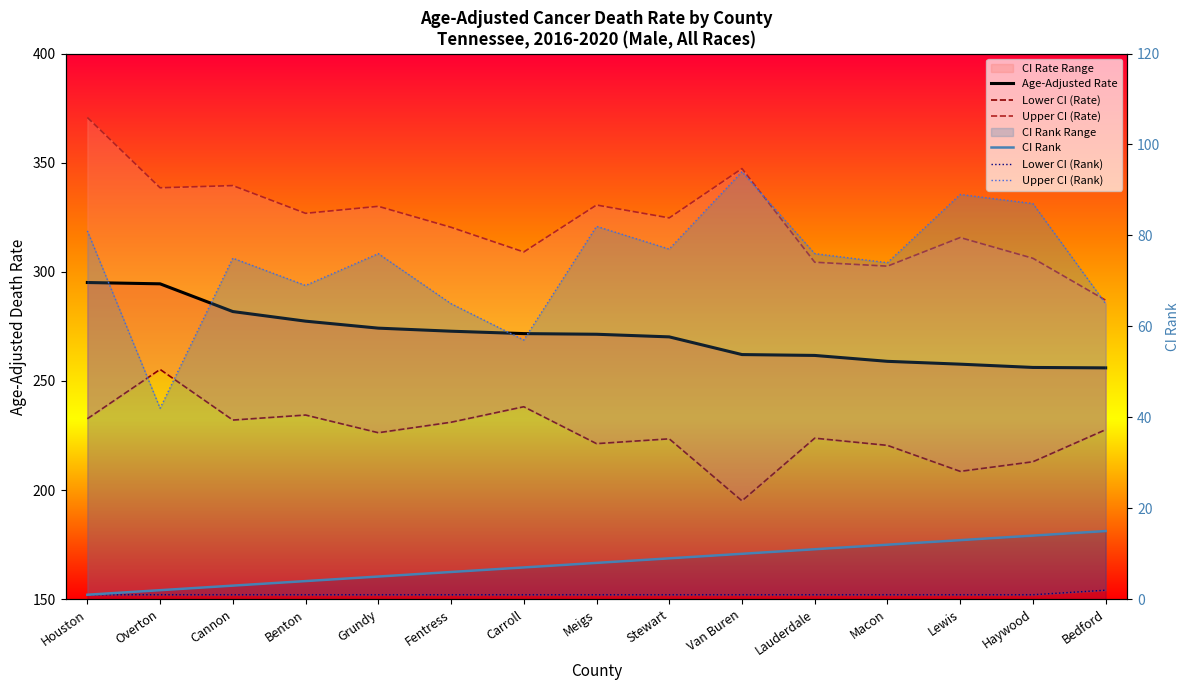

Between Bedford and Meigs, which is larger?

Meigs